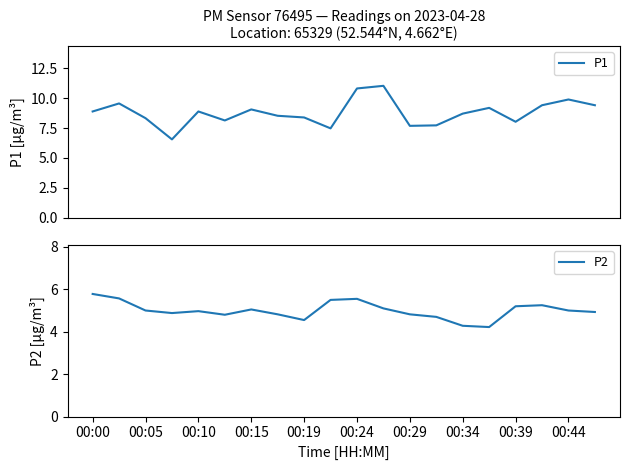

What is the lowest value of the P2 series?

4.2